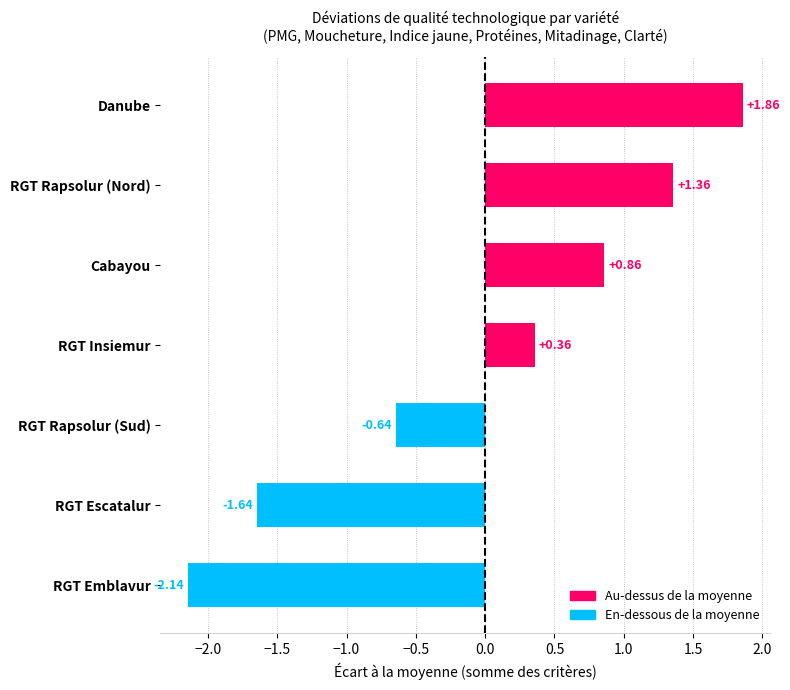

What is the change in value from RGT Insiemur to RGT Rapsolur (Nord)?

+1.0